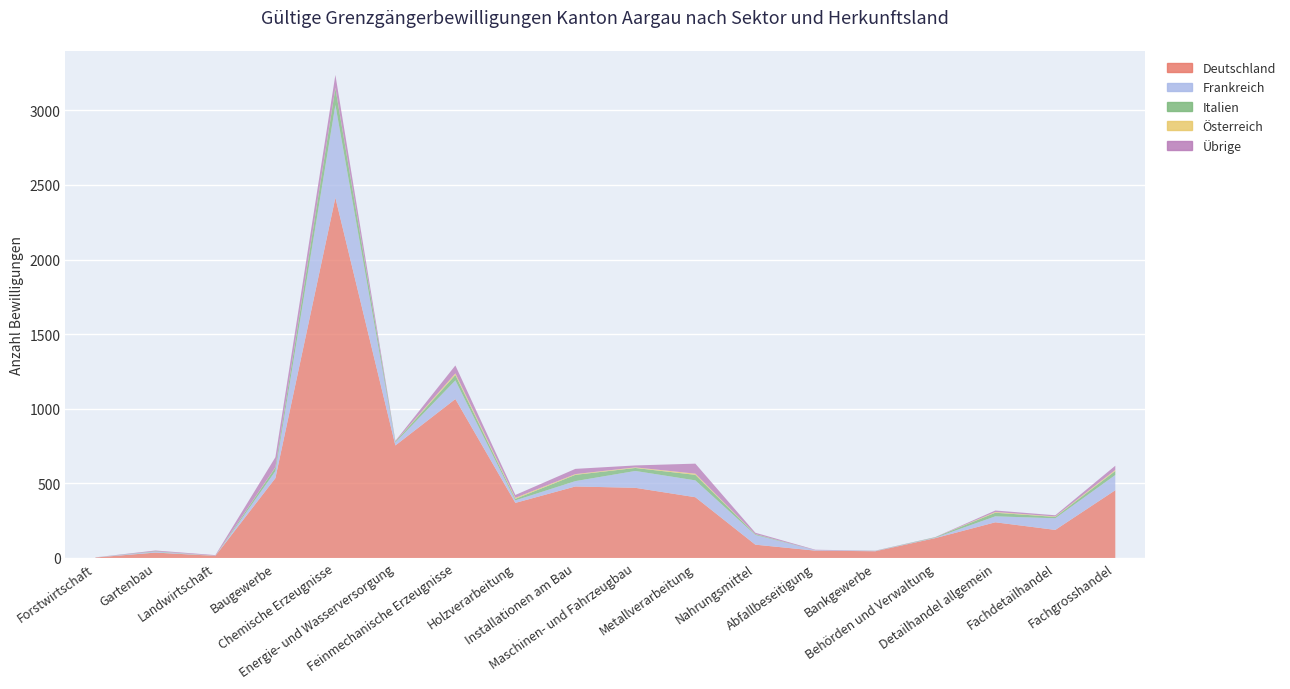

Reading left to right, transcribe all the data shown in this chart.

Deutschland: 3	36	14	535	2414	754	1065	369	479	470	407	89	49	45	133	239	188	454
Frankreich: 1	6	0	47	622	20	125	17	36	113	113	65	3	2	3	40	78	102
Italien: 0	3	0	24	111	6	36	10	42	20	37	5	0	1	3	24	9	27
Österreich: 0	0	1	2	4	1	11	7	5	4	8	1	0	0	0	5	3	7
Übrige: 0	5	4	67	86	4	53	19	35	13	67	9	3	1	1	10	8	28